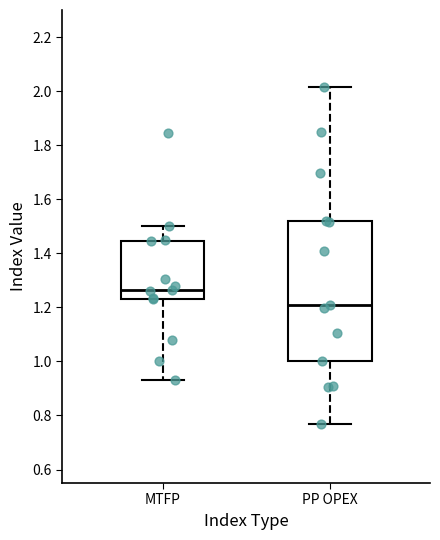

Where does the upper whisker of the box for PP OPEX end on the y-axis? The values are not printed on the chart, so give them approximately, as read against the axis.

2.02